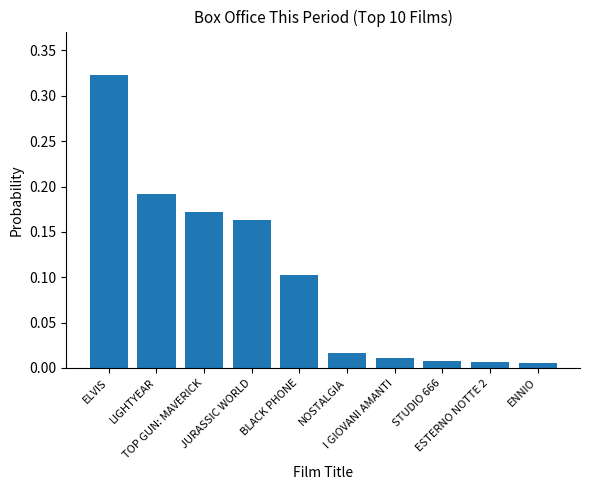

What is the sum of all values?

1.0